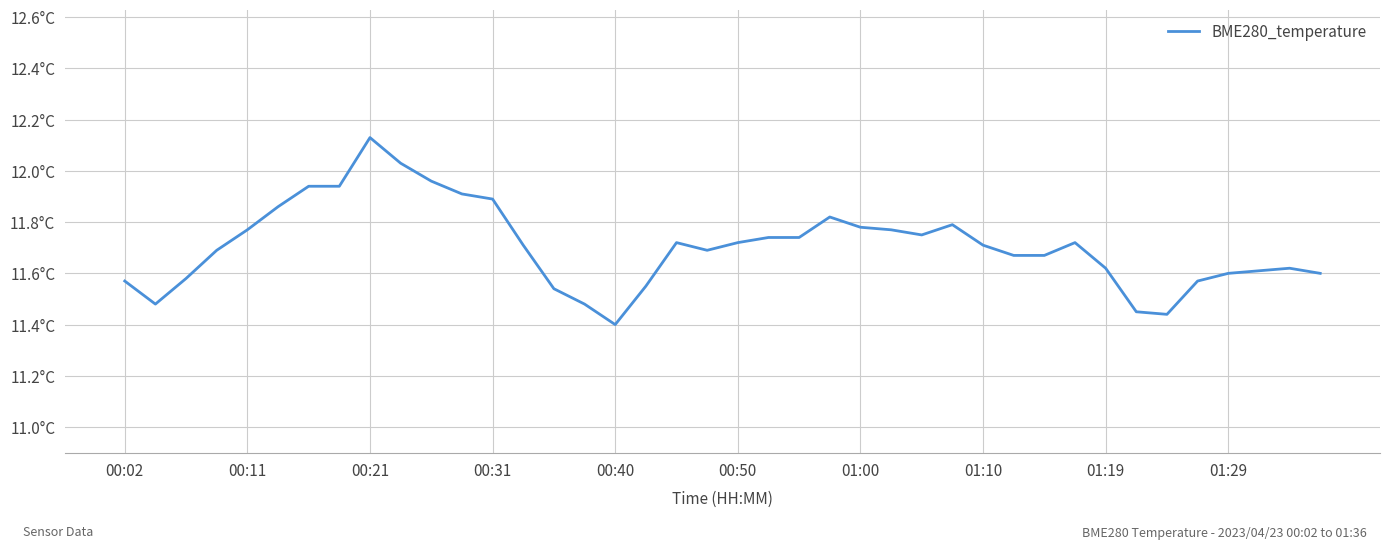

What is the sum of all values?

468.2